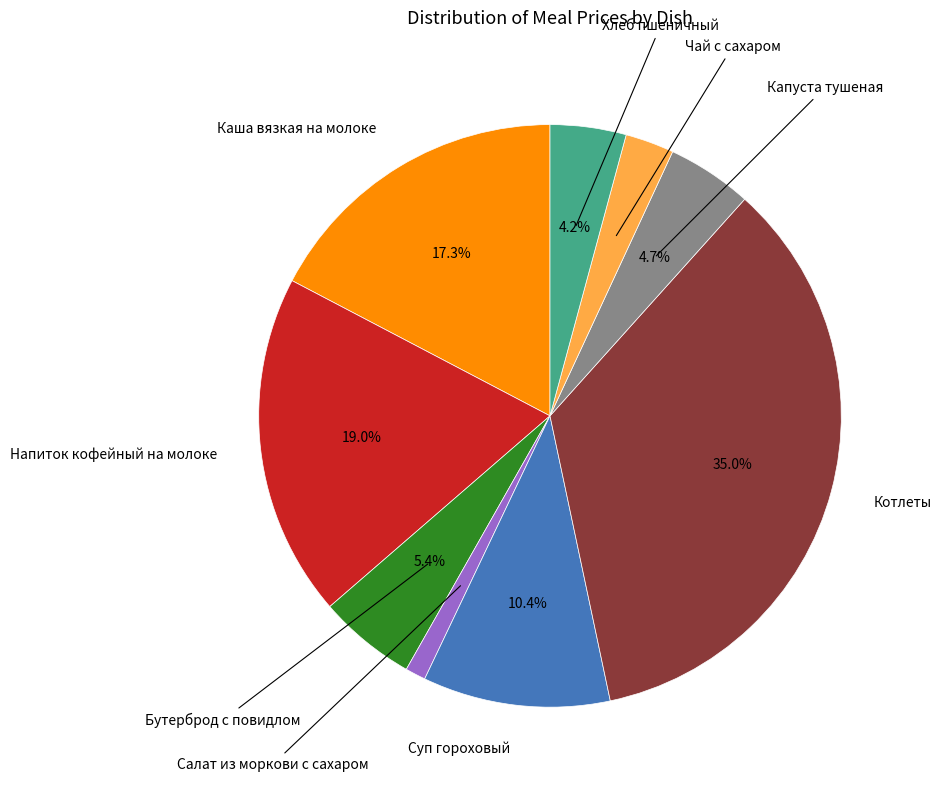

Is there a majority slice in this chart?

No